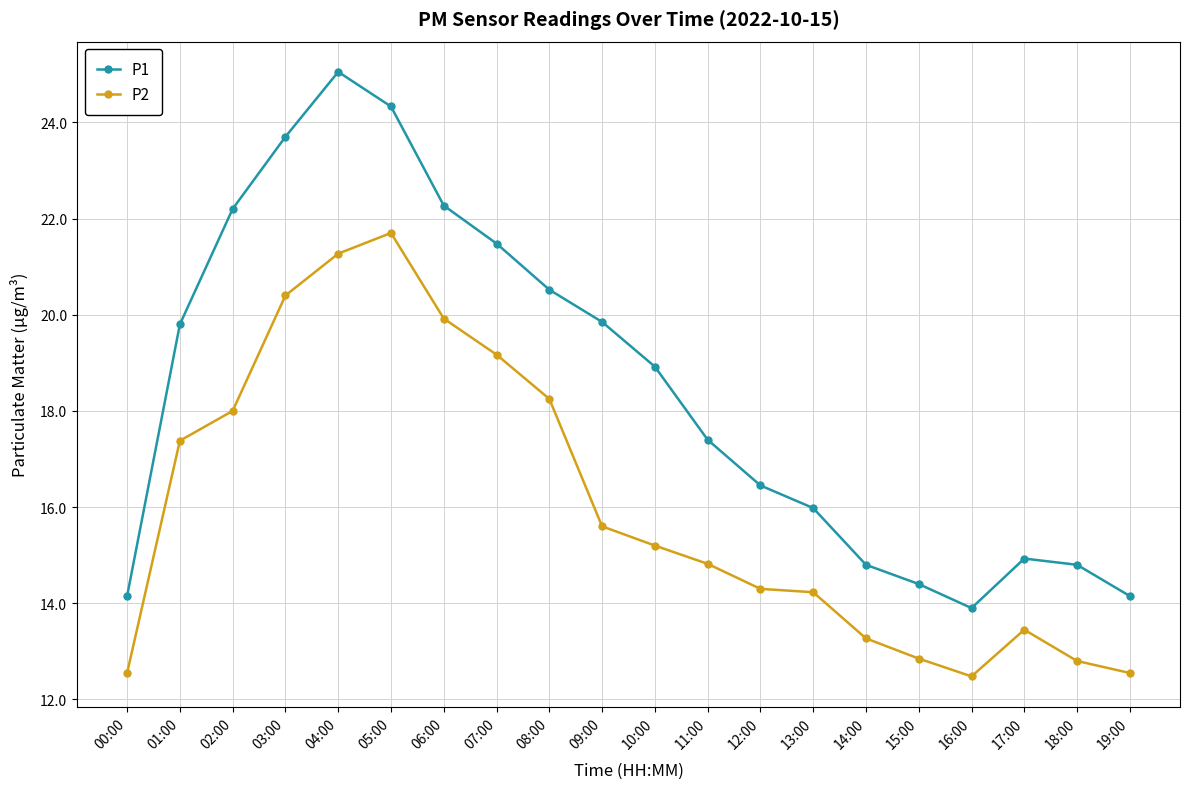

What is the sum of all P1 values?

369.1